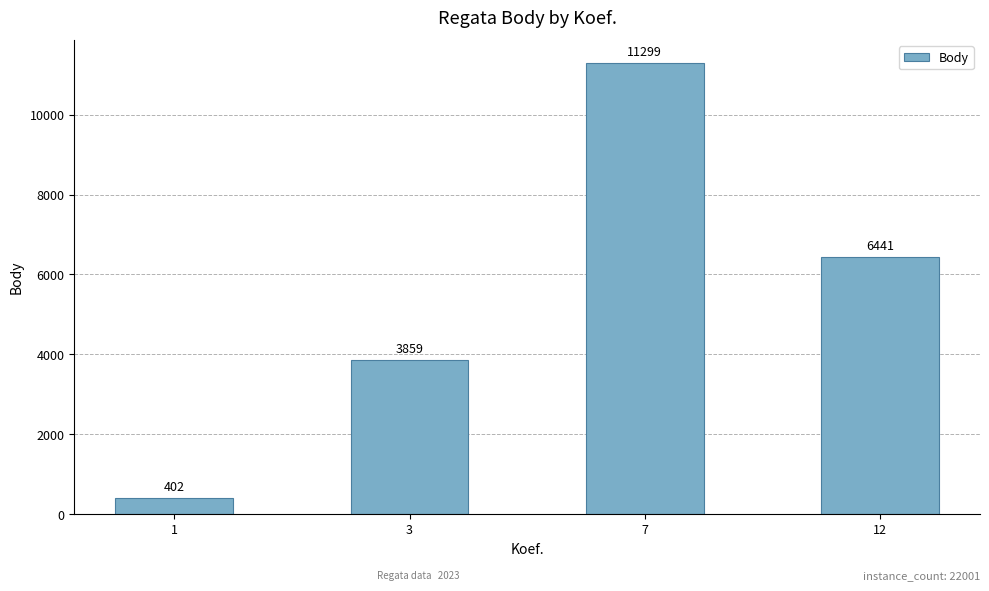

What is the value of the 3rd bar from the left?

11299